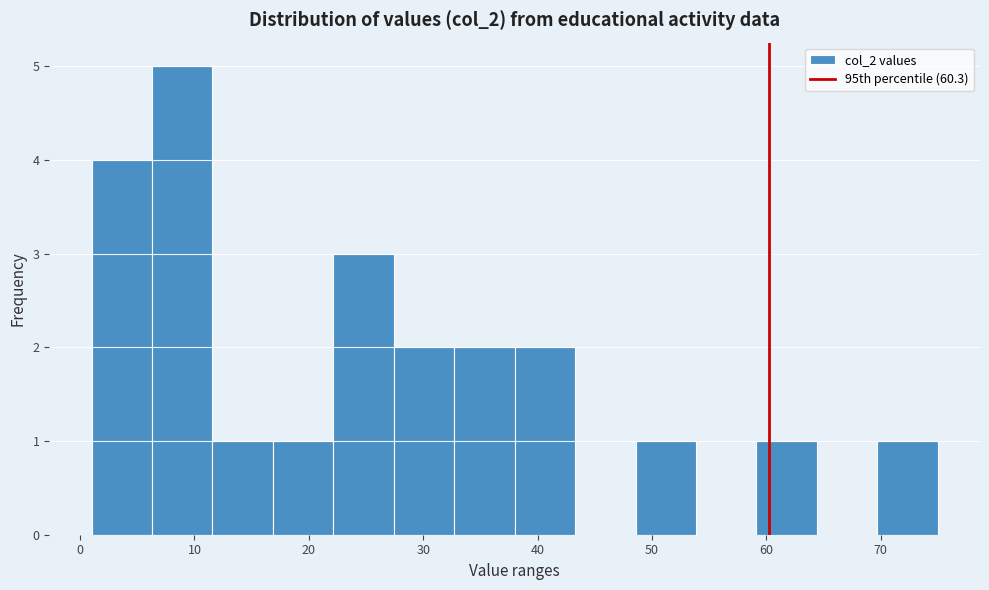

Over which range of the x-axis is the bar tallest?

6 to 12